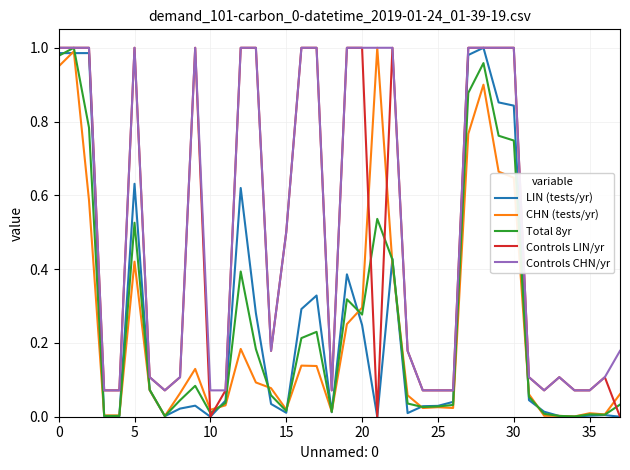

True or false: Controls CHN/yr and Total 8yr intersect in this chart.

False